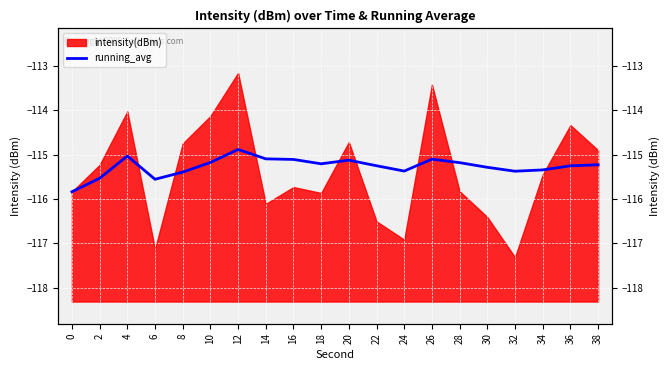

Reading left to right, what are all the values shown in this chart?

0=-115.8	2=-115.5	4=-115.0	6=-115.6	8=-115.4	10=-115.2	12=-114.9	14=-115.1	16=-115.1	18=-115.2	20=-115.1	22=-115.2	24=-115.4	26=-115.1	28=-115.2	30=-115.3	32=-115.4	34=-115.3	36=-115.3	38=-115.2